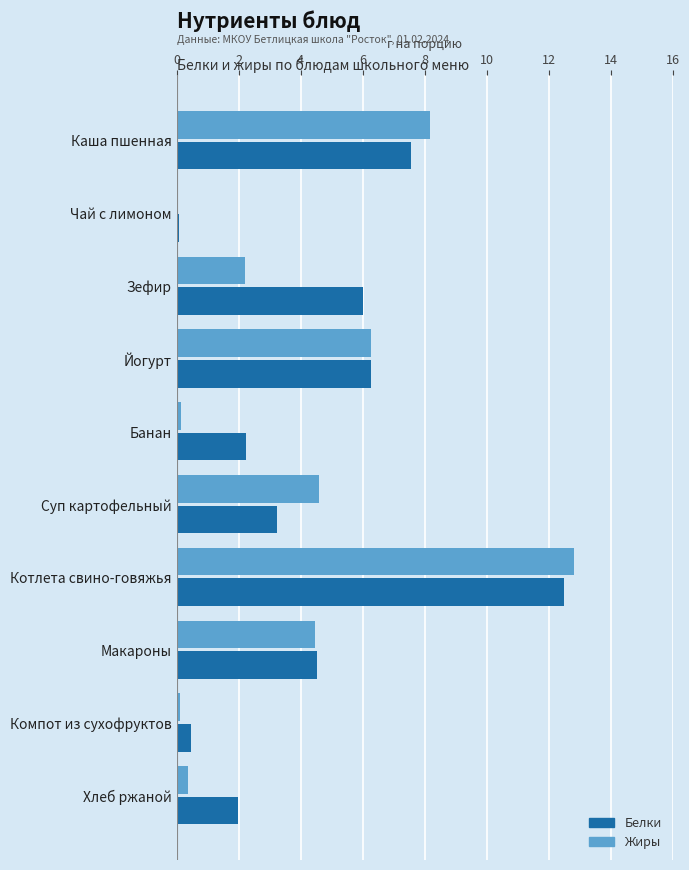

Is the value of Белки at Банан greater than the value of Жиры at Макароны?

No